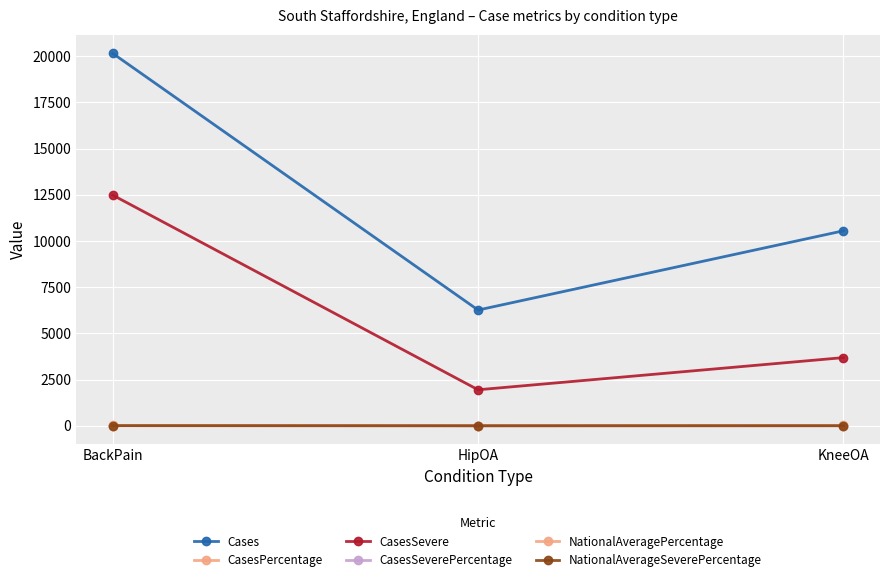

How many lines are shown in the chart?

6